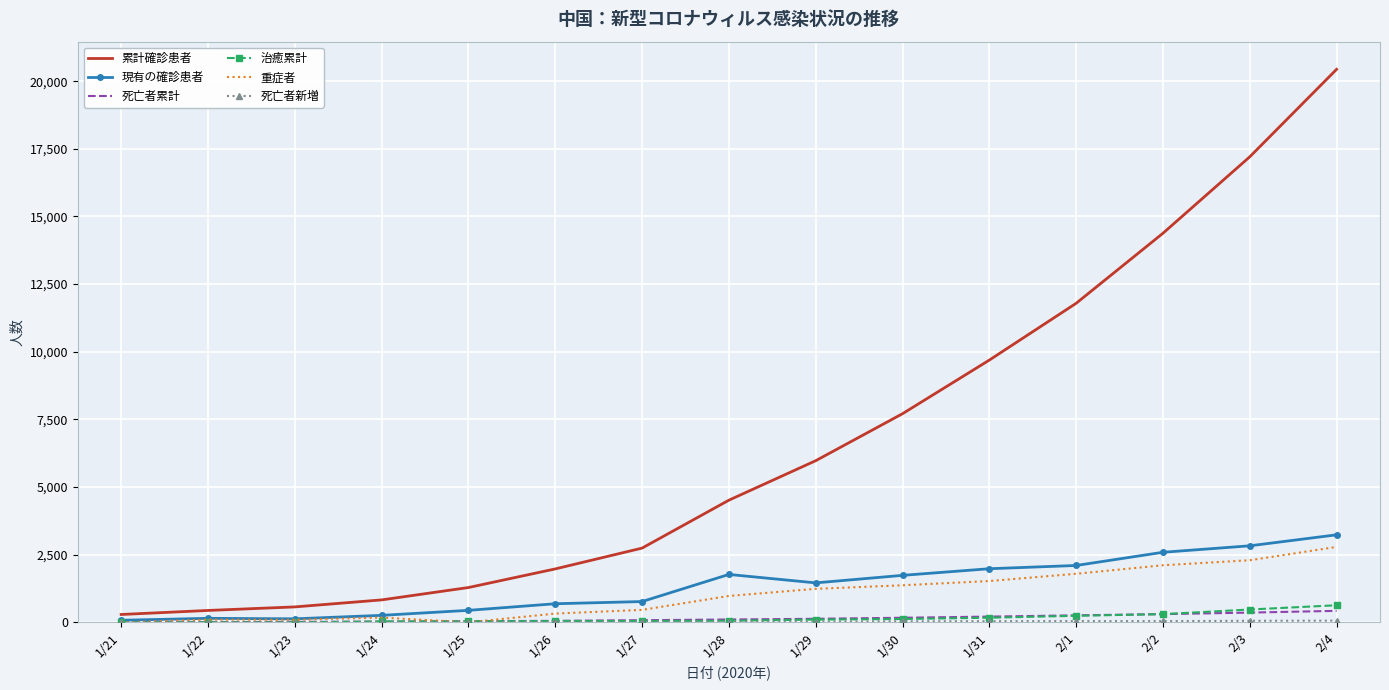

The 治癒累計 series shows 103 at 1/29. True or false?

True